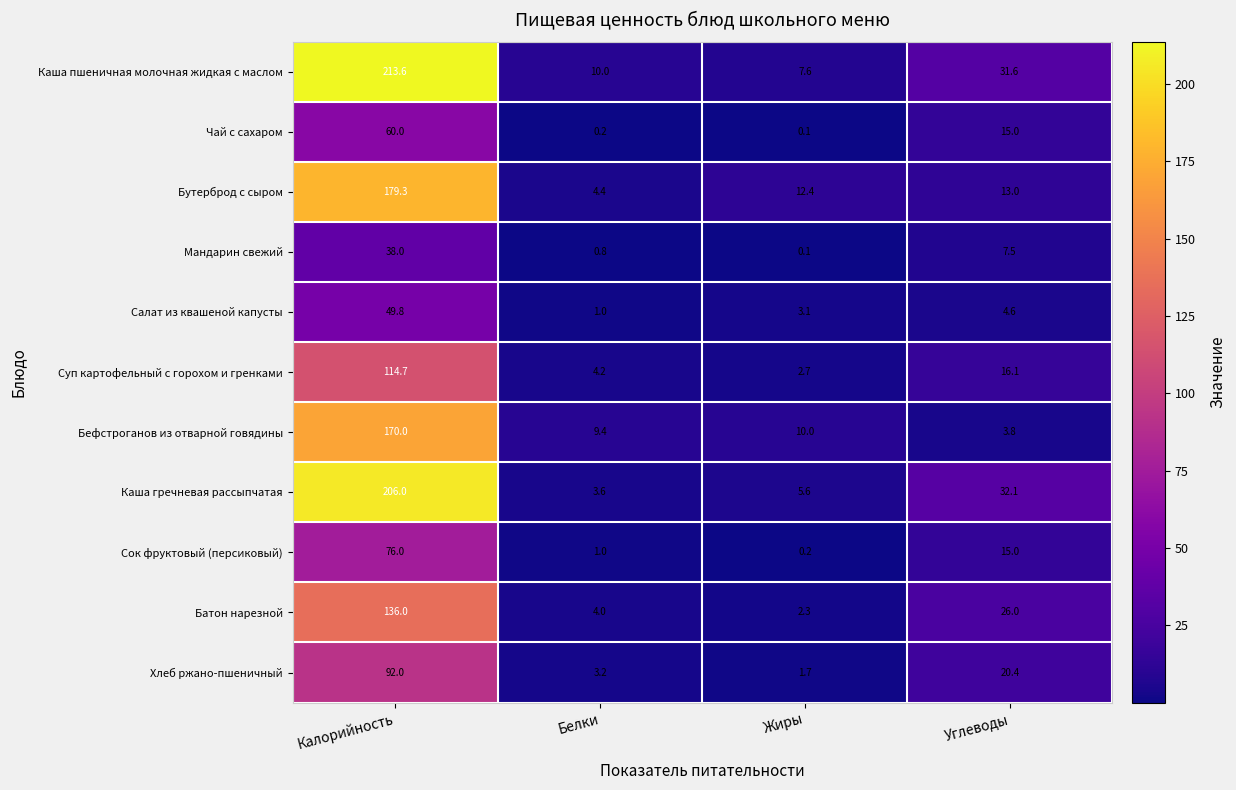

At Калорийность, list the series in order from largest to smallest.

Каша пшеничная молочная жидкая с маслом, Каша гречневая рассыпчатая, Бутерброд с сыром, Бефстроганов из отварной говядины, Батон нарезной, Суп картофельный с горохом и гренками, Хлеб ржано-пшеничный, Сок фруктовый (персиковый), Чай с сахаром, Салат из квашеной капусты, Мандарин свежий